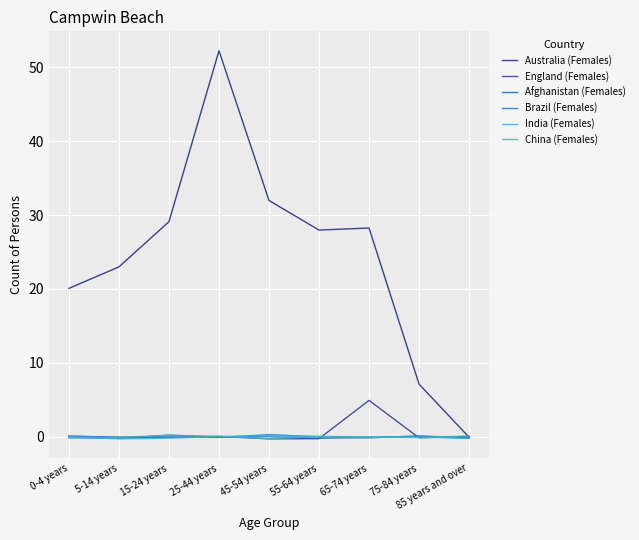

Which category has the highest value across all series?

25-44 years